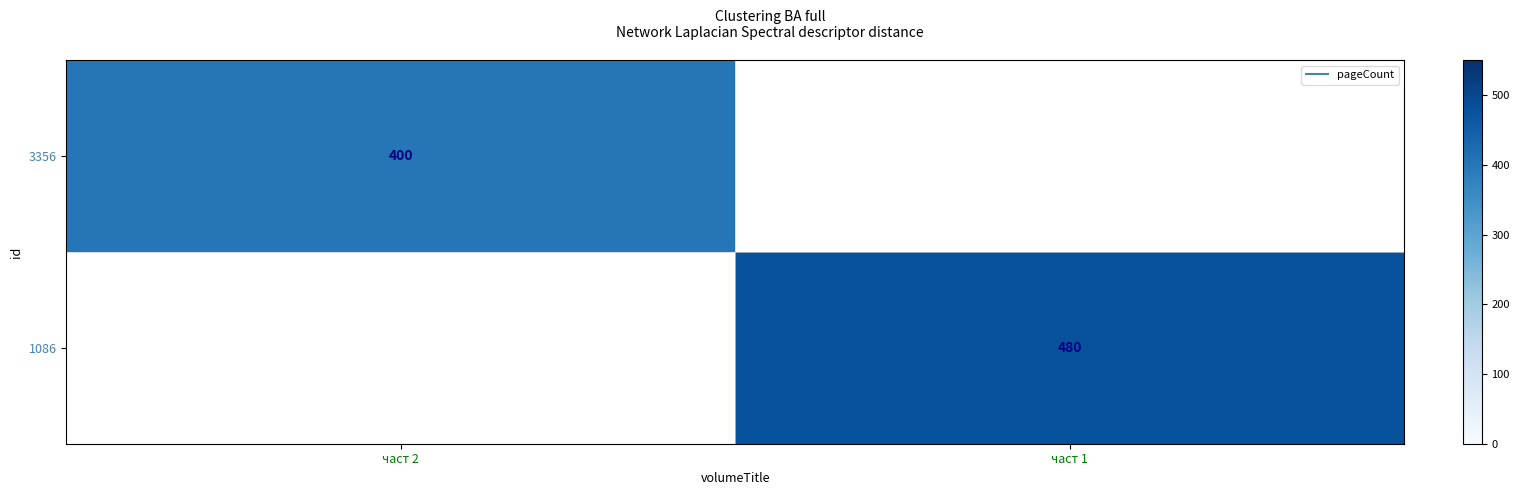

Rank the series by their average value, from lowest to highest.

3356, 1086